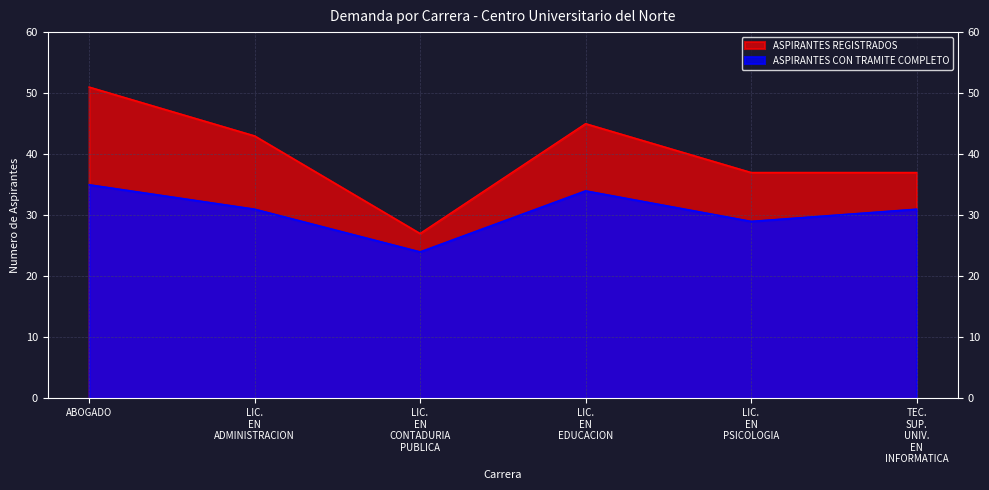

Rank the series at LIC. EN EDUCACION from lowest to highest value.

ASPIRANTES CON TRAMITE COMPLETO, ASPIRANTES REGISTRADOS